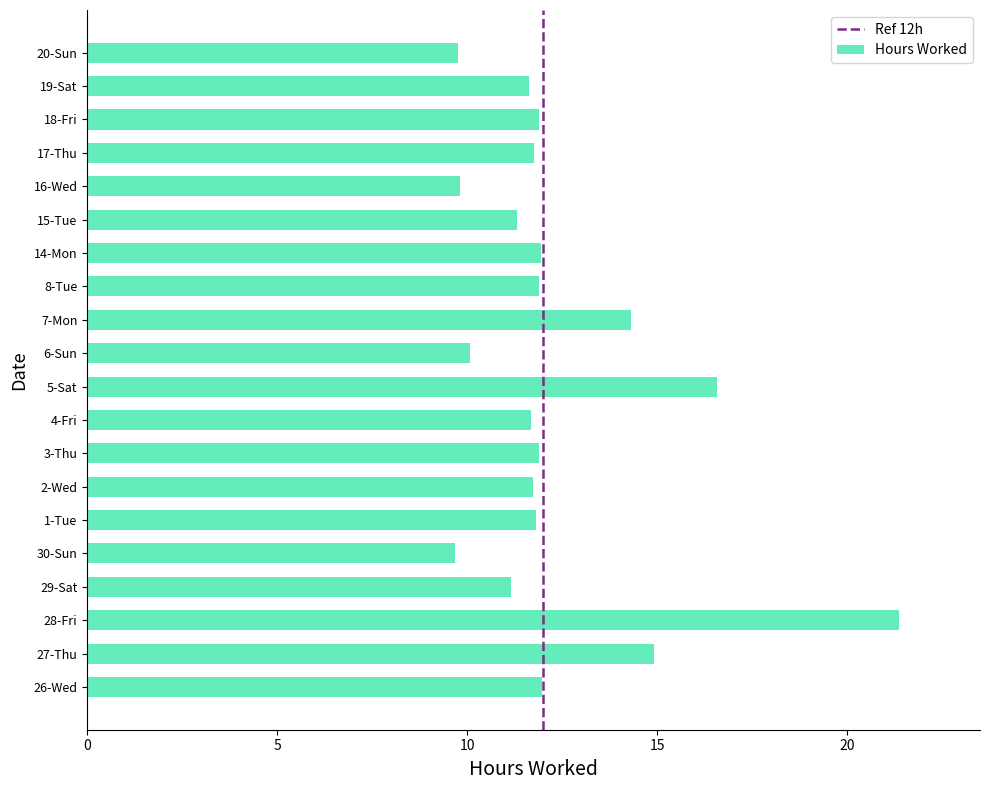

What is the approximate value at 18-Fri?

11.9